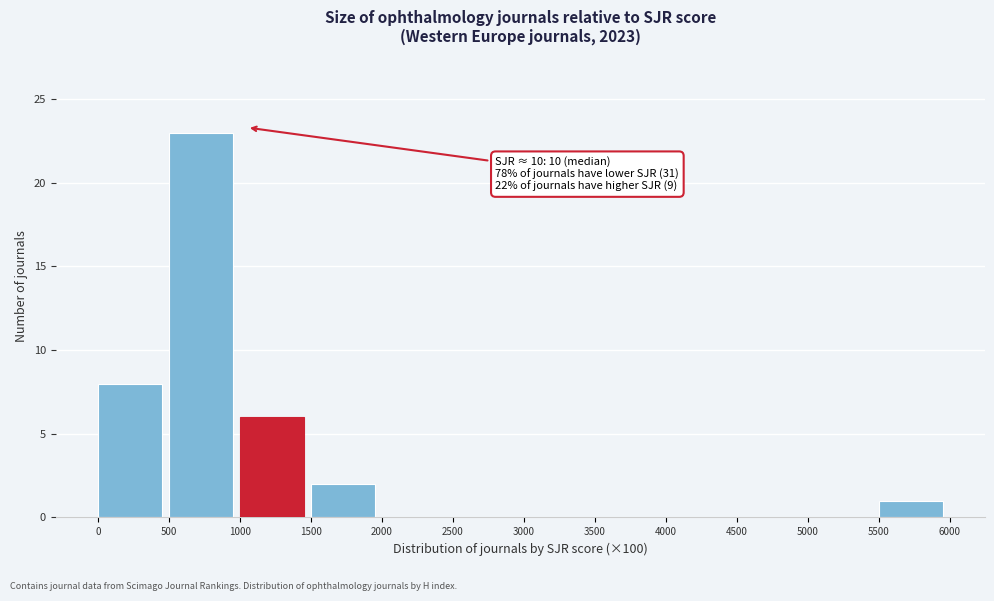

Which range on the x-axis has the tallest bar?

500 to 1000